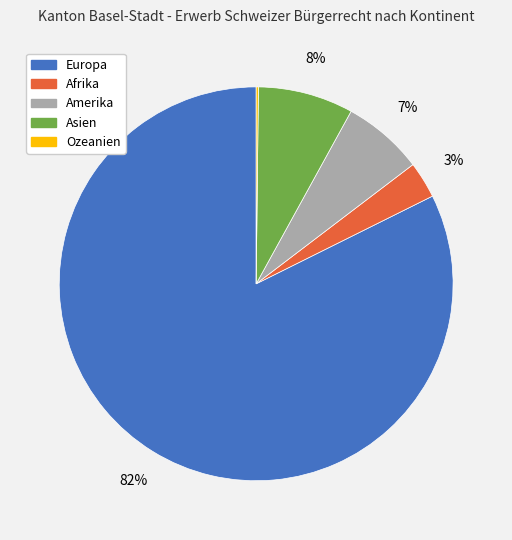

To the nearest percent, what is the difference between the largest and smallest slice percentages?

82%